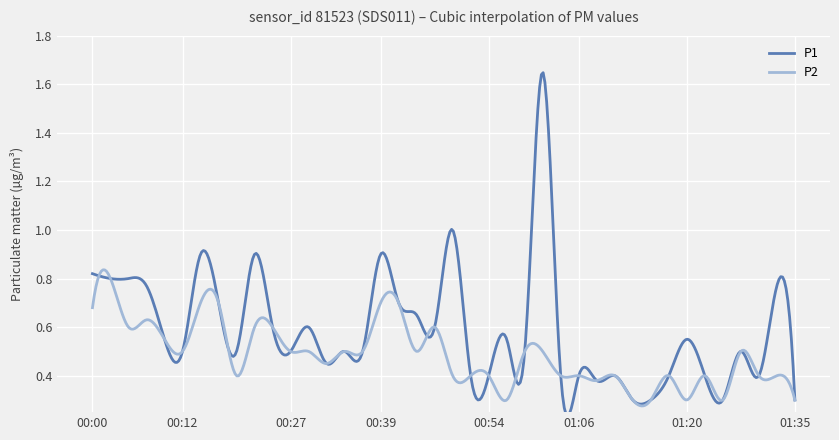

What value does the P2 series have at 00:22?

0.6